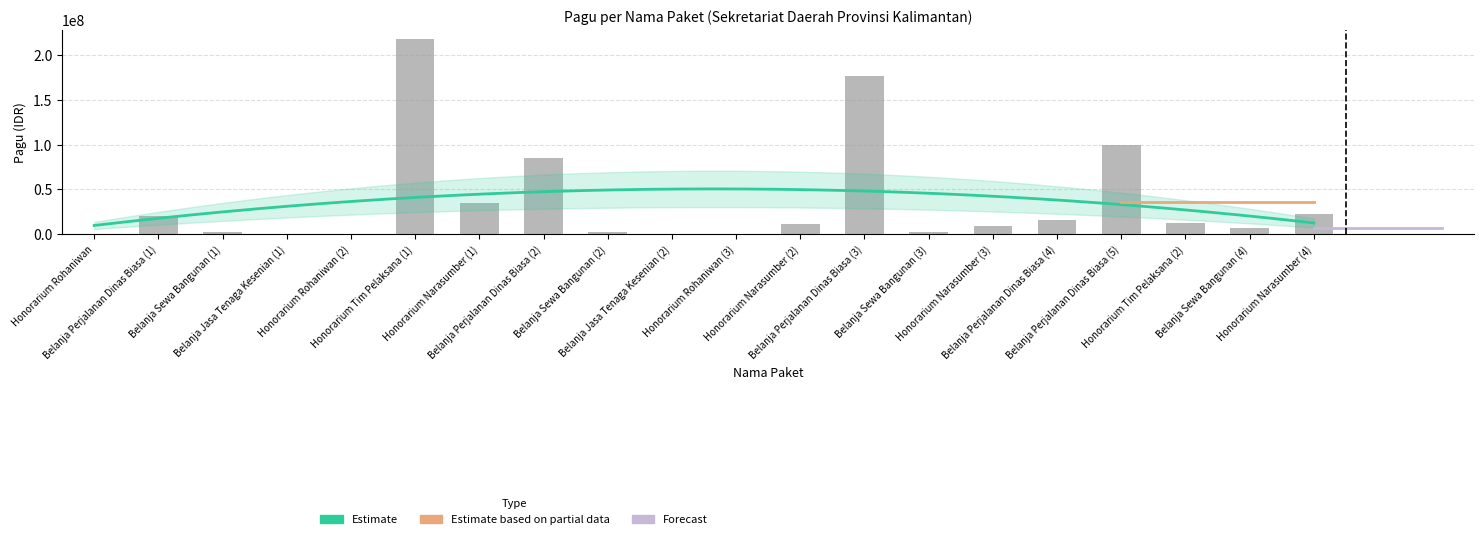

Rank the categories by value from lowest to highest.

Honorarium Rohaniwan, Belanja Jasa Tenaga Kesenian (1), Honorarium Rohaniwan (2), Belanja Jasa Tenaga Kesenian (2), Honorarium Rohaniwan (3), Belanja Sewa Bangunan (1), Belanja Sewa Bangunan (2), Belanja Sewa Bangunan (3), Belanja Sewa Bangunan (4), Honorarium Narasumber (3), Honorarium Narasumber (2), Honorarium Tim Pelaksana (2), Belanja Perjalanan Dinas Biasa (4), Belanja Perjalanan Dinas Biasa (1), Honorarium Narasumber (4), Honorarium Narasumber (1), Belanja Perjalanan Dinas Biasa (2), Belanja Perjalanan Dinas Biasa (5), Belanja Perjalanan Dinas Biasa (3), Honorarium Tim Pelaksana (1)